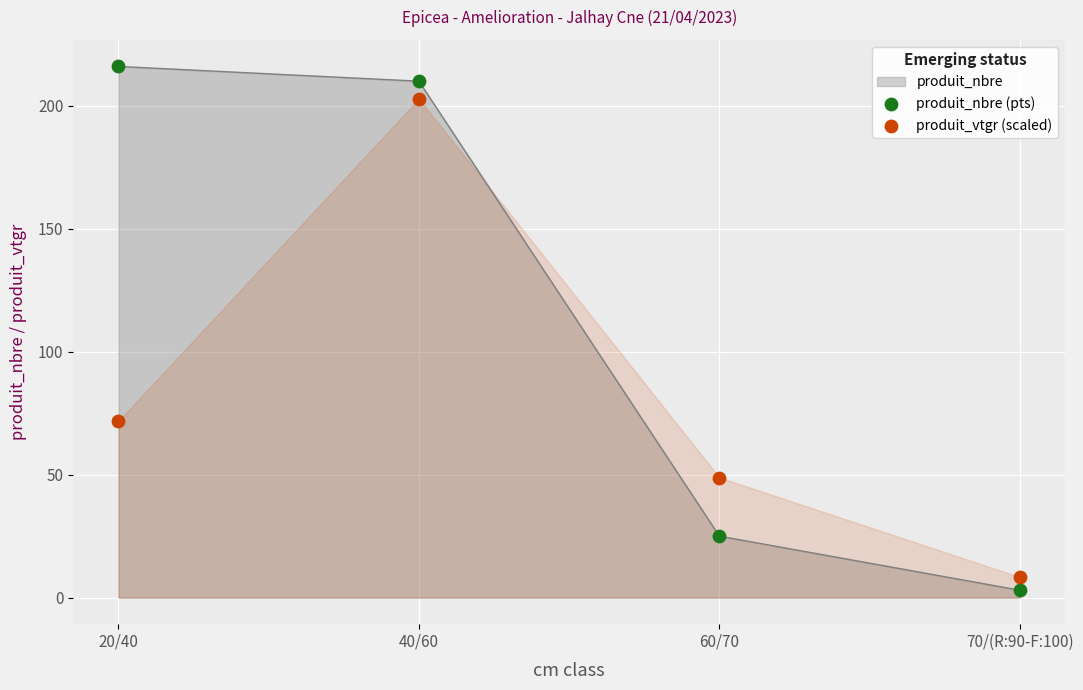

Which series has the largest Y range (max minus min)?

produit_nbre (pts)